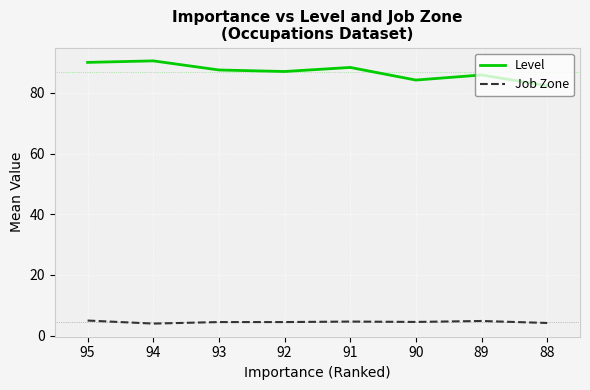

Which series has the largest total across all categories?

Level